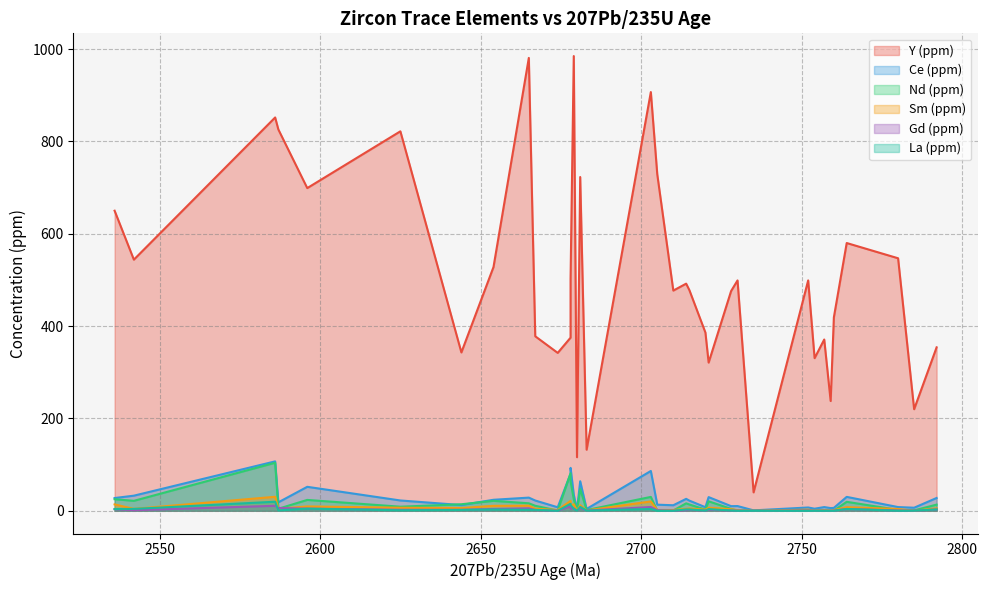

Rank the series by their maximum value, from highest to lowest.

Y (ppm), Ce (ppm), Nd (ppm), Sm (ppm), La (ppm), Gd (ppm)